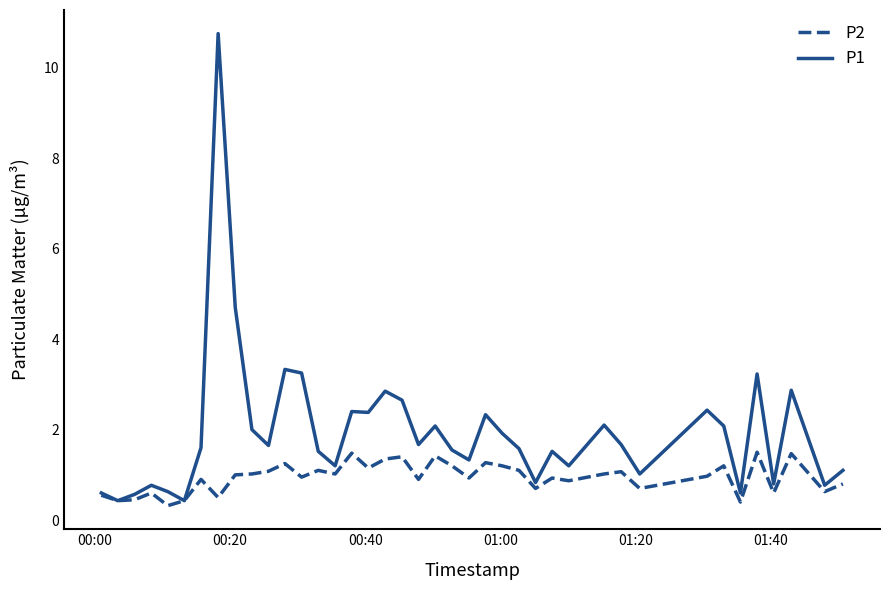

Which series has the largest range (max minus min)?

P1